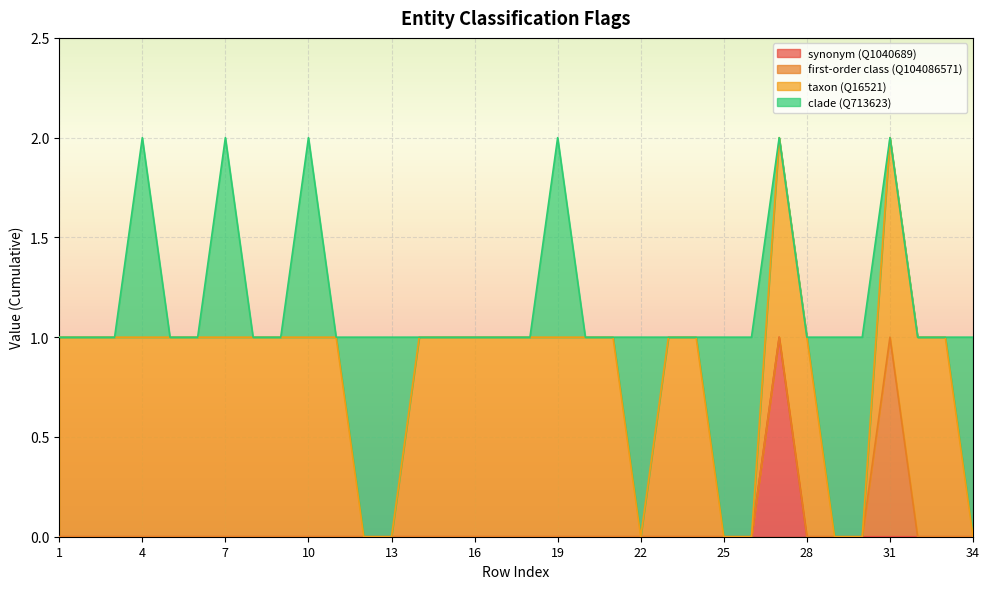

Which series has the largest total across all categories?

taxon (Q16521)